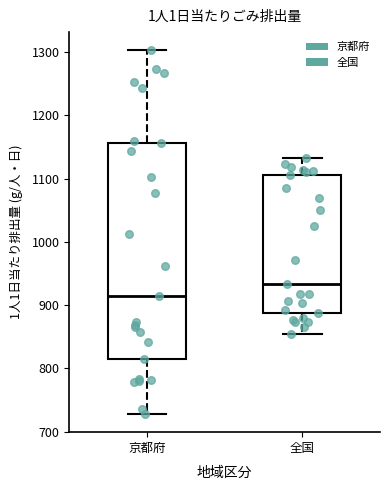

Comparing the boxes themselves (not the whiskers), which one is the tallest?

京都府